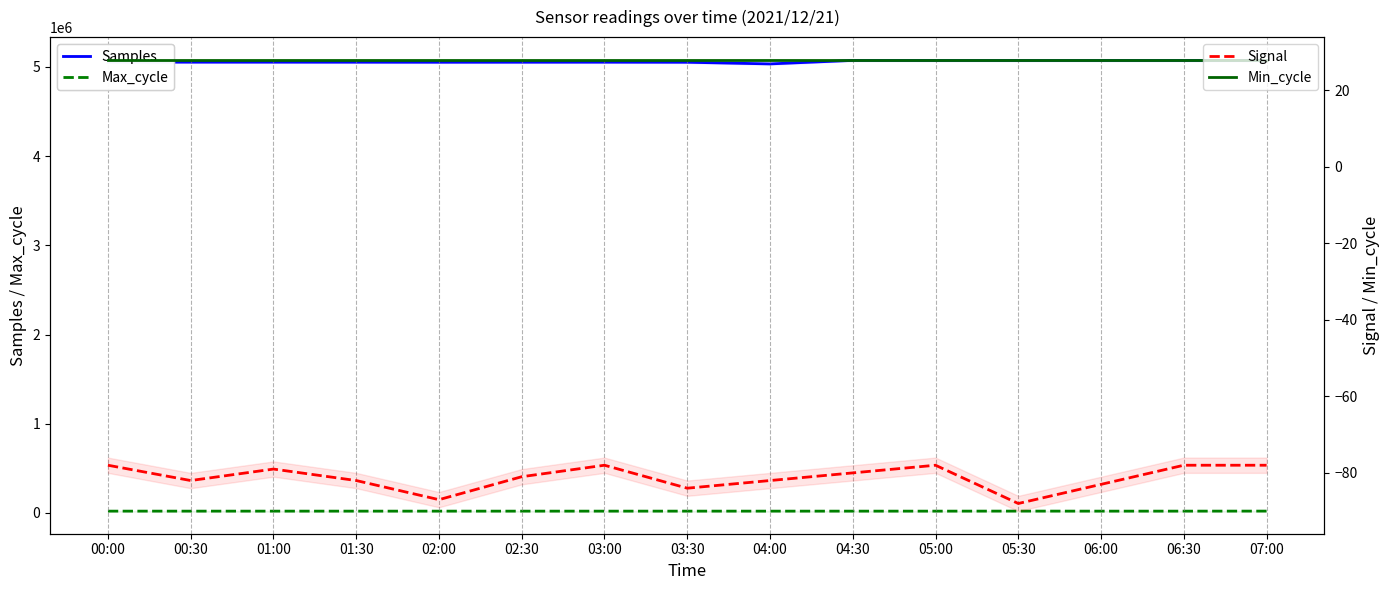

Which category has the highest value in the Max_cycle series?

07:00